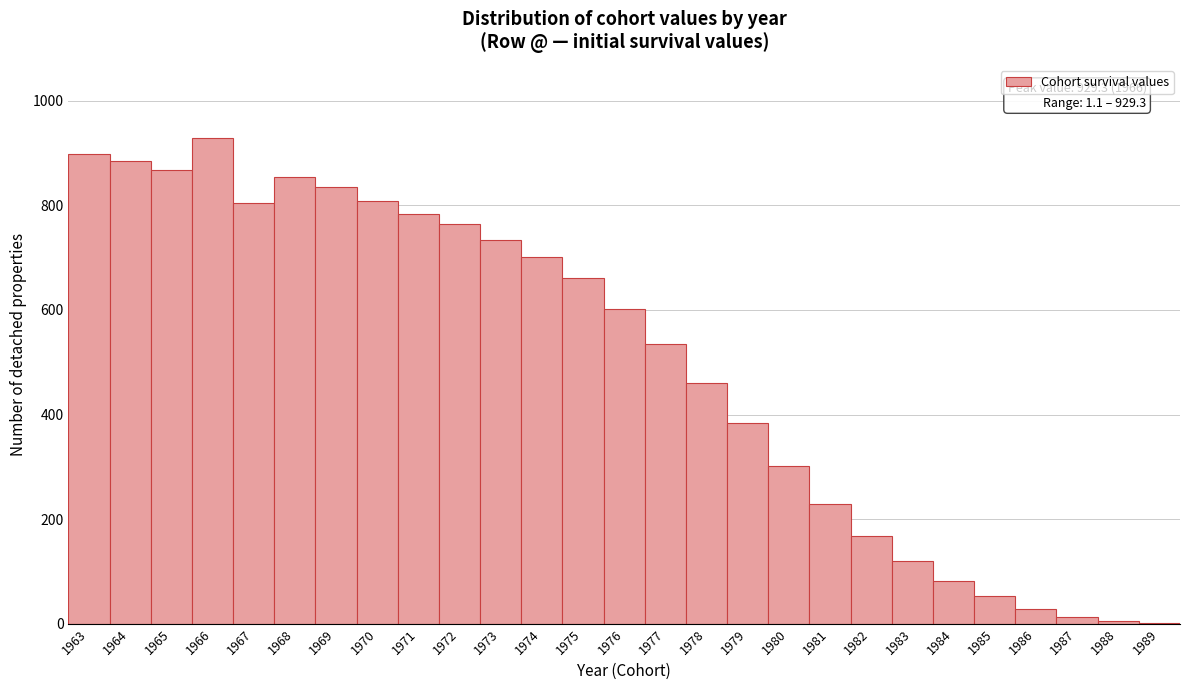

What is the sum of the values at 1986 and 1979?

412.7